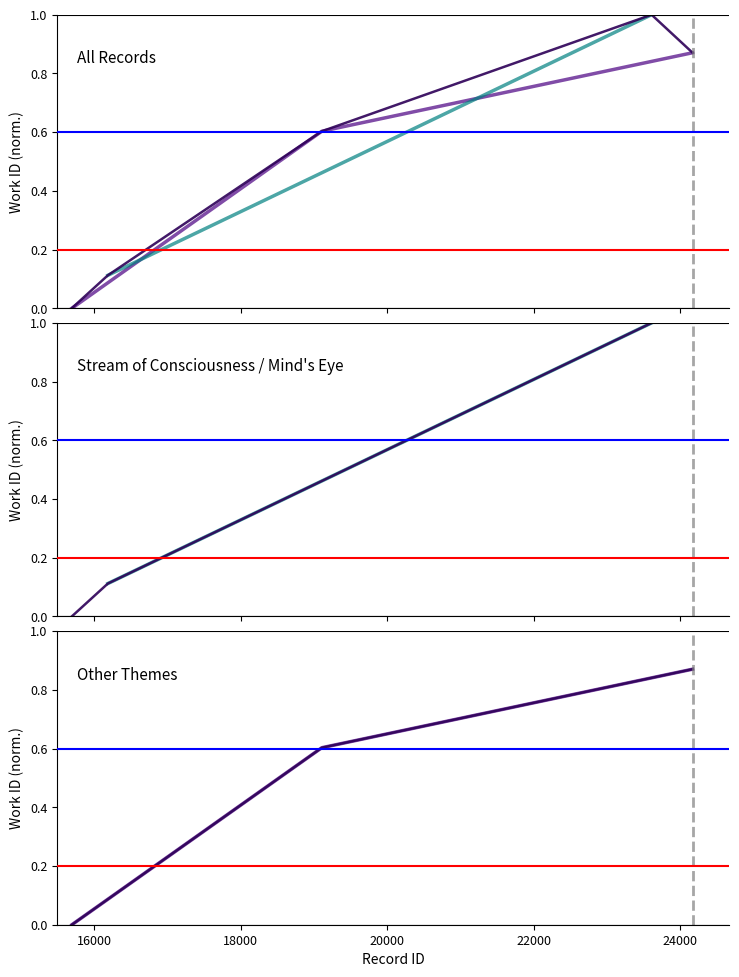

Is this an area chart (filled region under the line)?

No